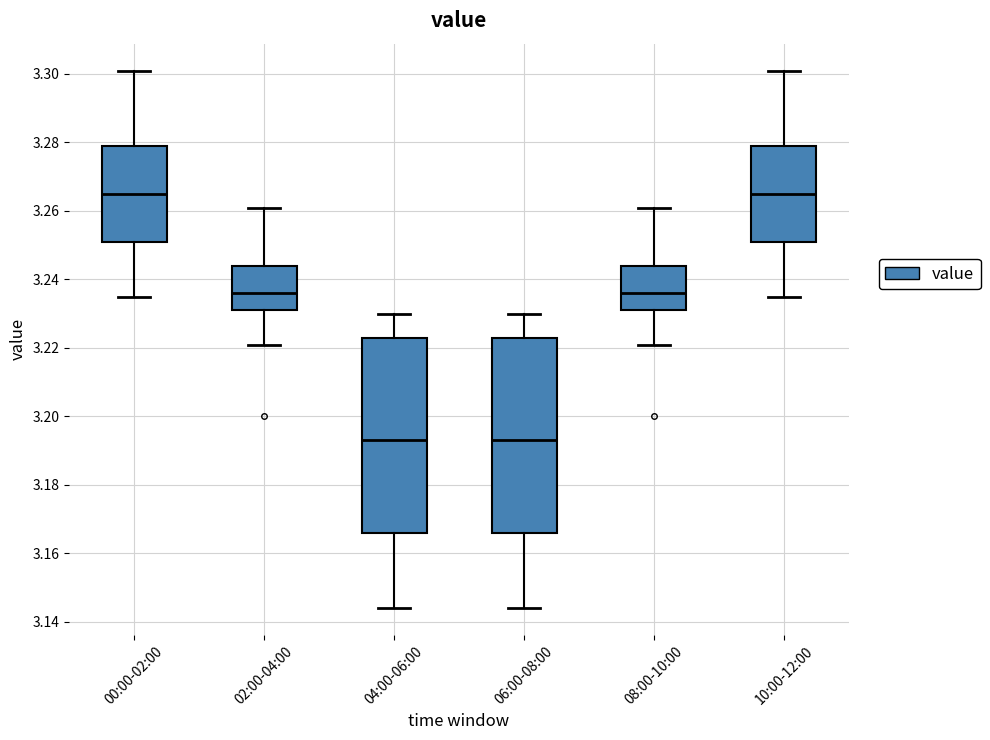

Where is the upper edge of the box for 00:00-02:00 on the y-axis? The values are not printed on the chart, so give them approximately, as read against the axis.

3.280